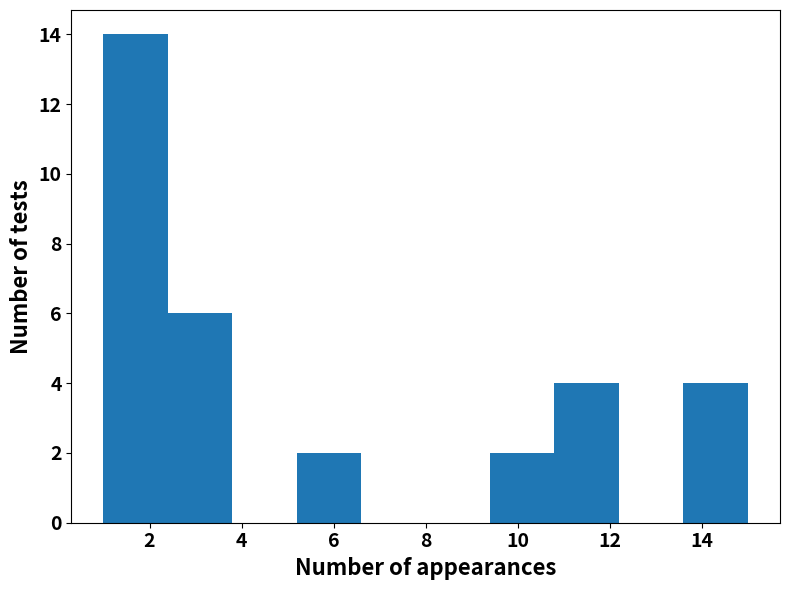

Reading left to right, transcribe this chart: for each bar, give the range it covers on the x-axis and its height. The values are not printed on the chart, so give them approximately, as read against the axis.

1.0 to 2.4: 14
2.4 to 3.8: 6
3.8 to 5.2: 0
5.2 to 6.6: 2
6.6 to 8.0: 0
8.0 to 9.4: 0
9.4 to 10.8: 2
10.8 to 12.2: 4
12.2 to 13.6: 0
13.6 to 15.0: 4